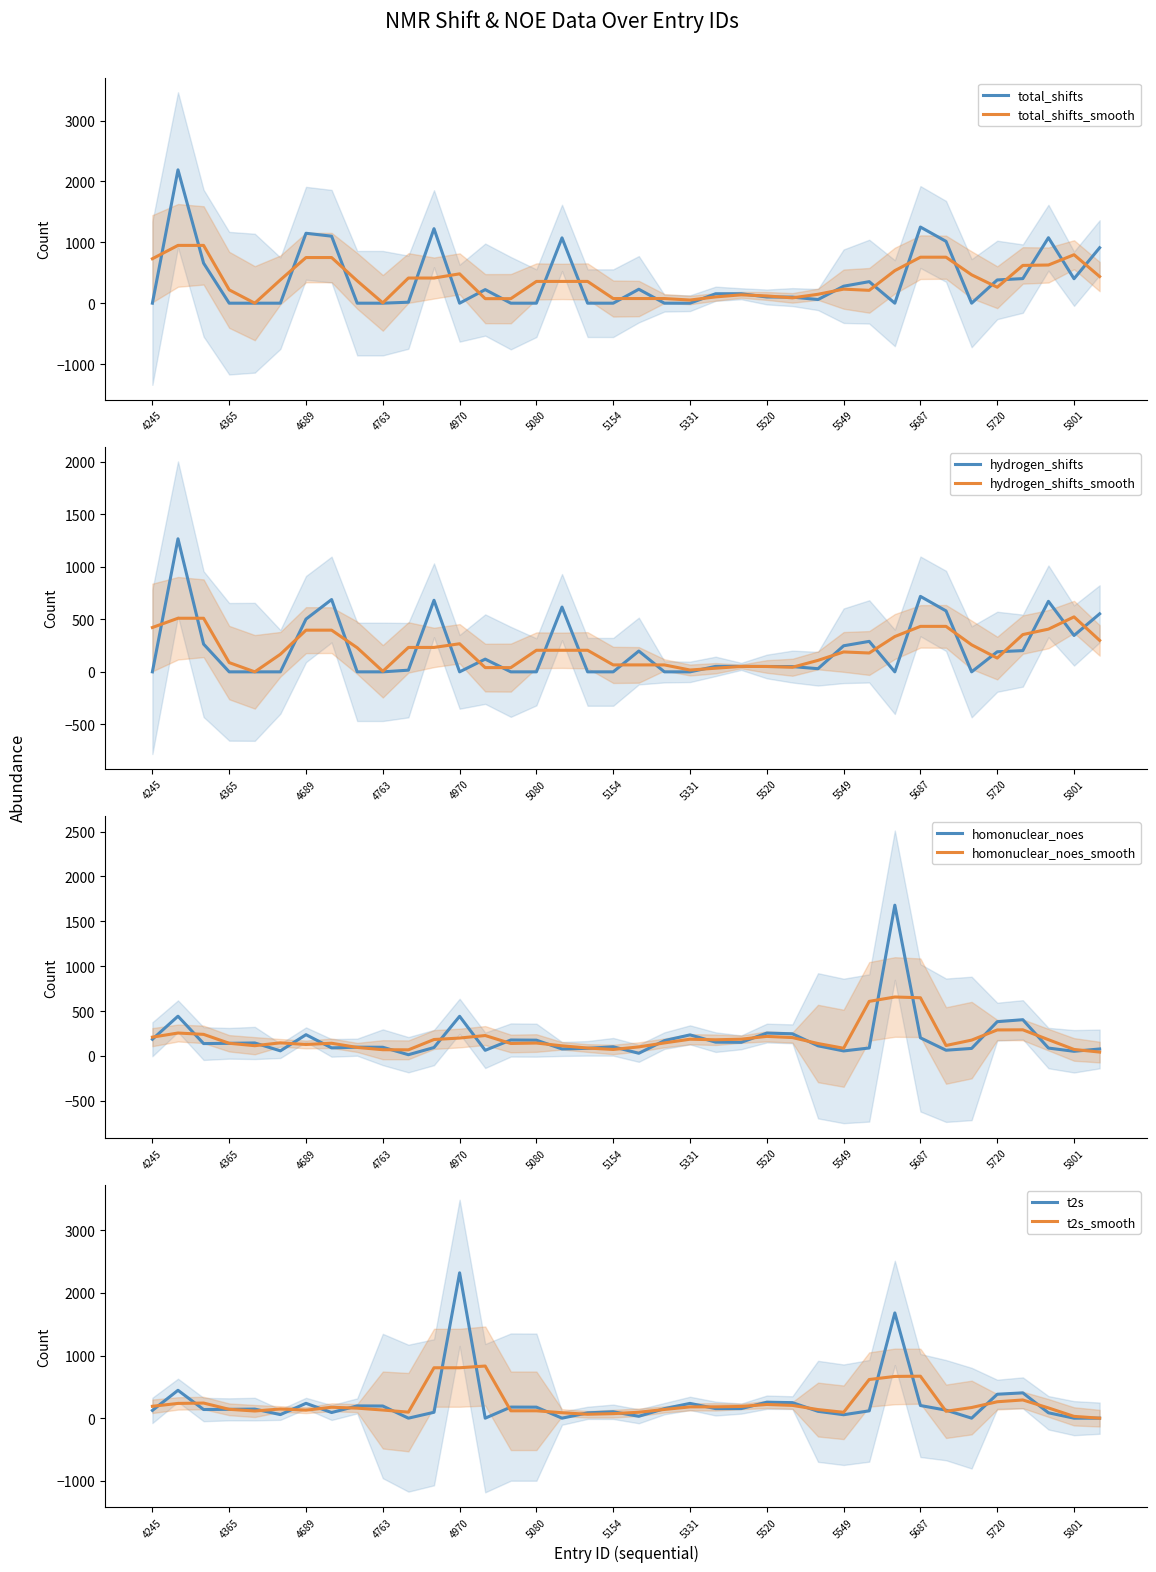

What is the maximum value for hydrogen_shifts?

1266.0